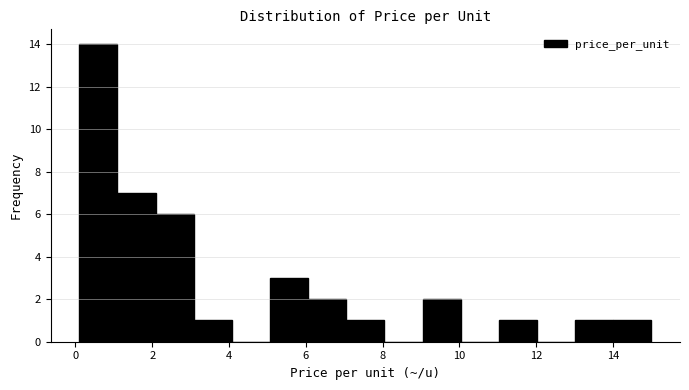

Over which range of the x-axis is the bar tallest?

0.2 to 1.0